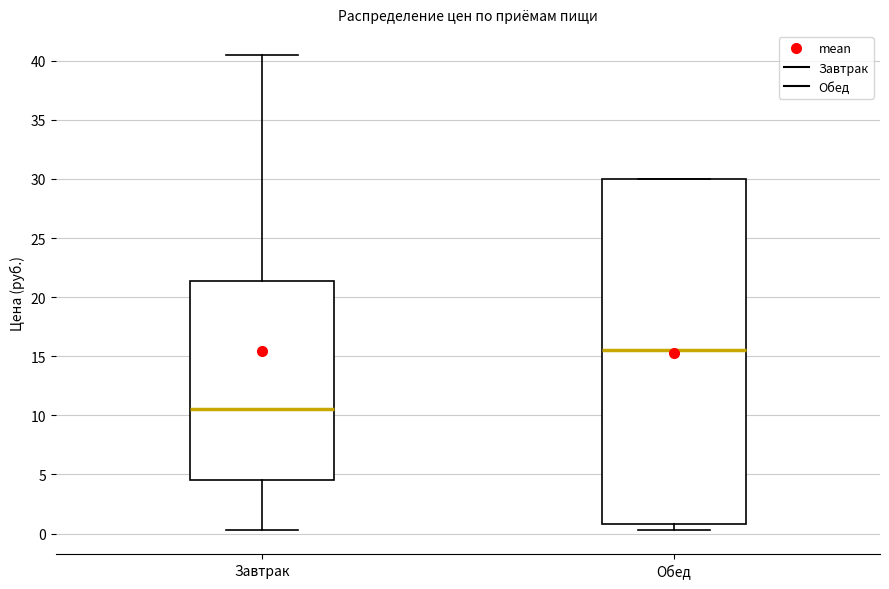

Which box has the highest median line?

Обед